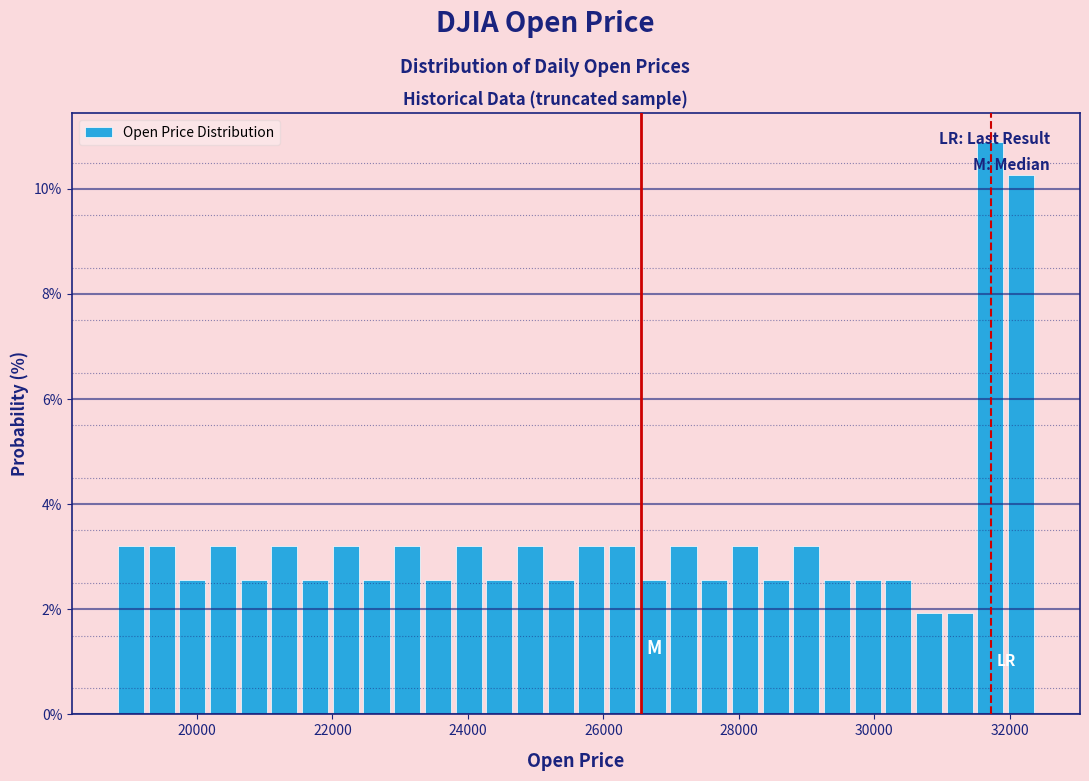

Around what value on the x-axis is the tallest bar? Give the approximate position of its centre, as read against the axis.

31800